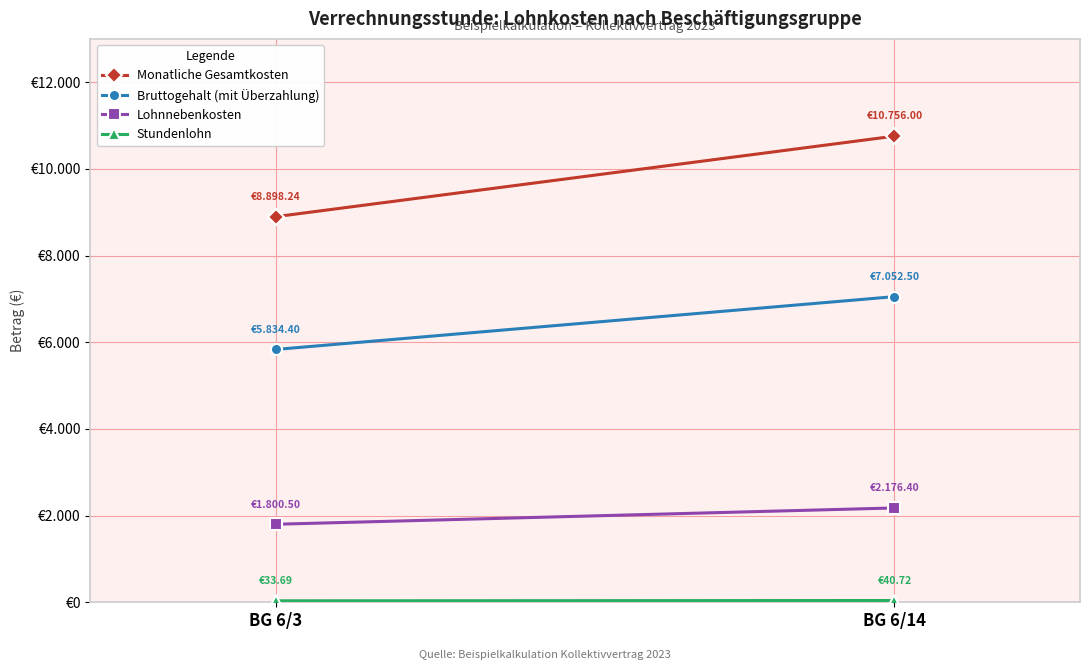

Reading left to right, extract all data points from this chart.

Monatliche Gesamtkosten: BG 6/3=8898.2	BG 6/14=10756.0
Bruttogehalt (mit Überzahlung): BG 6/3=5834.4	BG 6/14=7052.5
Lohnnebenkosten: BG 6/3=1800.5	BG 6/14=2176.4
Stundenlohn: BG 6/3=33.7	BG 6/14=40.7